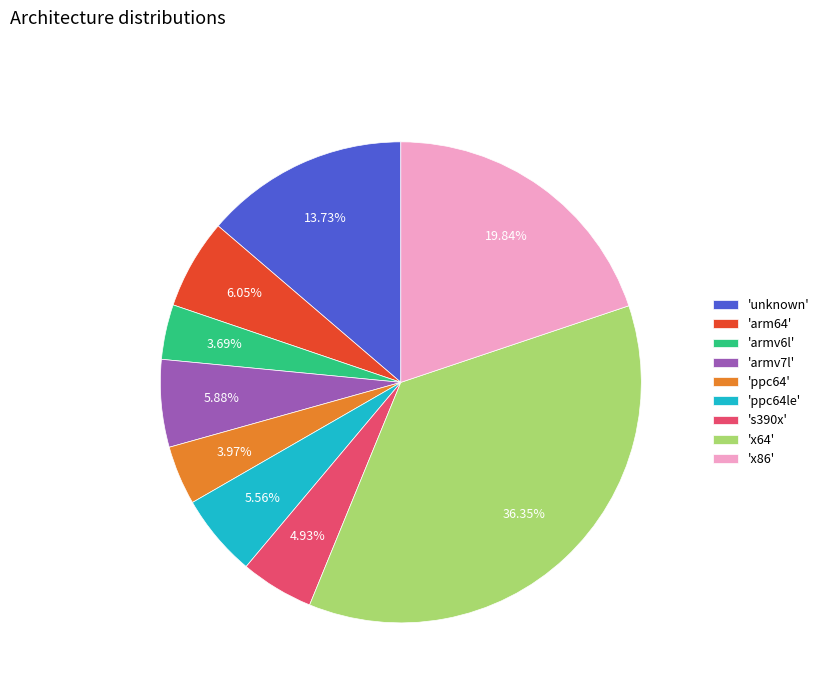

Does 'armv6l' represent more than half of the total?

No